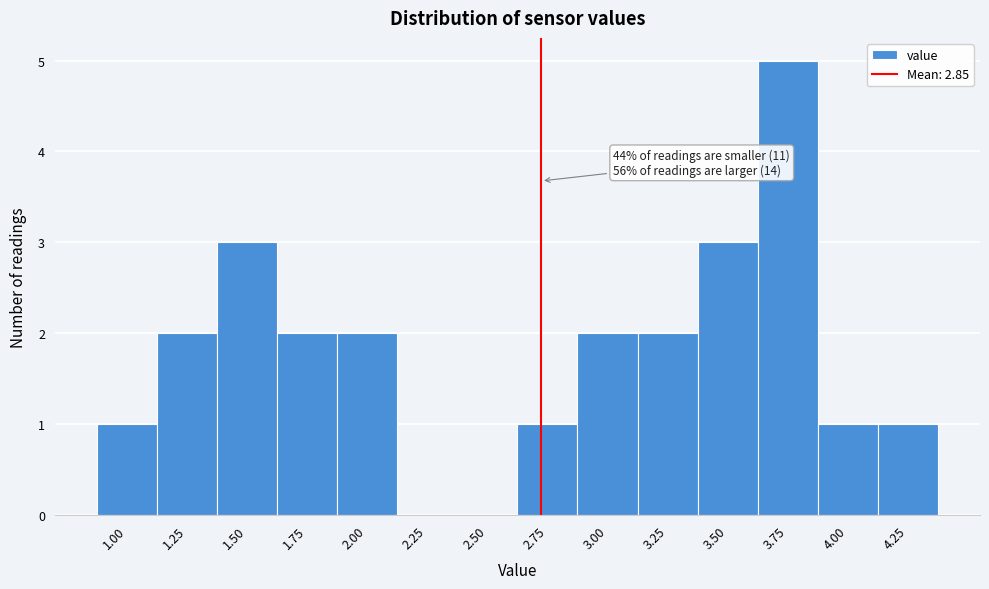

Reading right to left, extract all data points from this chart.

4.25=1	4.00=1	3.75=5	3.50=3	3.25=2	3.00=2	2.75=1	2.50=0	2.25=0	2.00=2	1.75=2	1.50=3	1.25=2	1.00=1